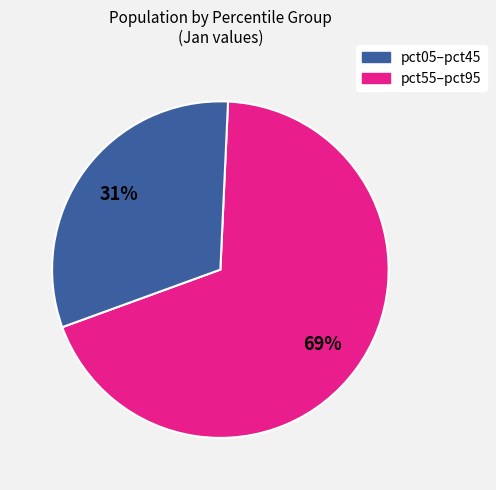

Is there a majority slice in this chart?

Yes